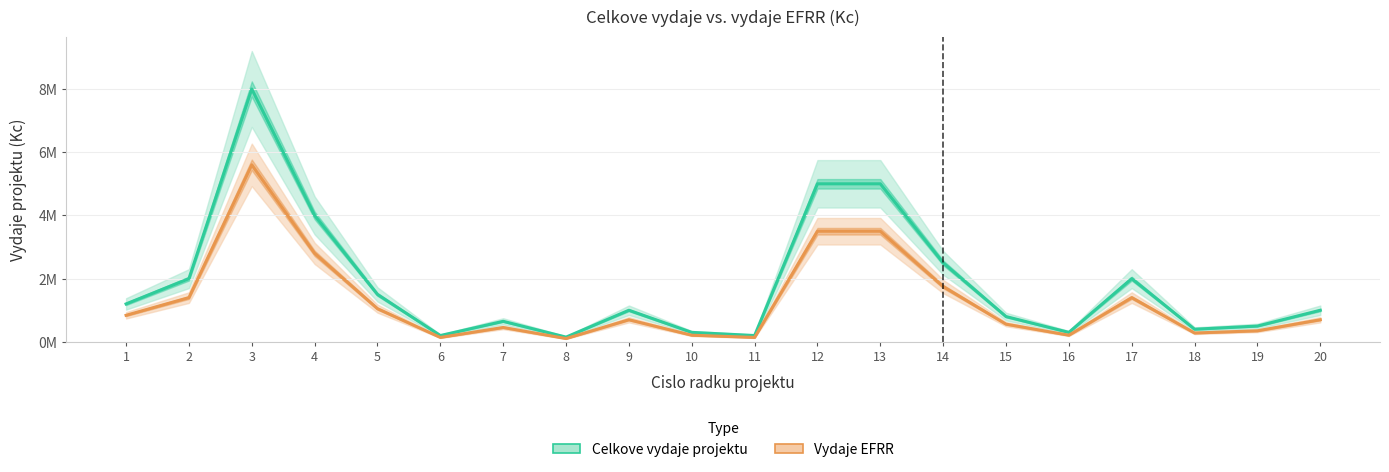

In Vydaje EFRR, how many points are higher than both neighbors (excluding endpoints)?

4